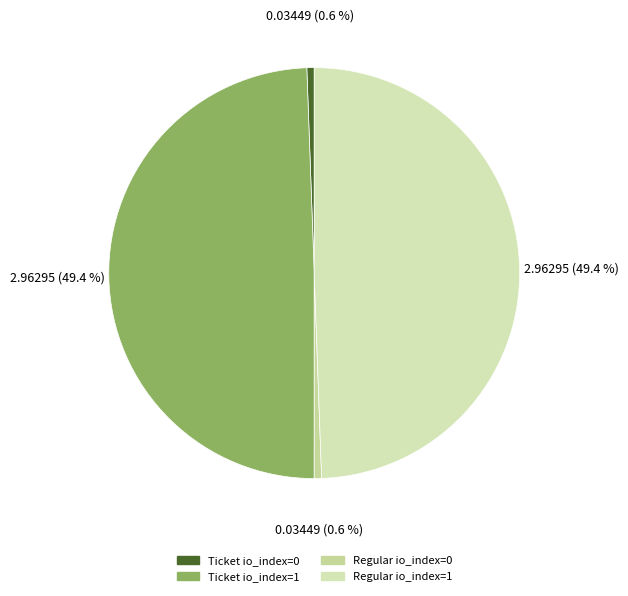

How many segments does this pie chart have?

4